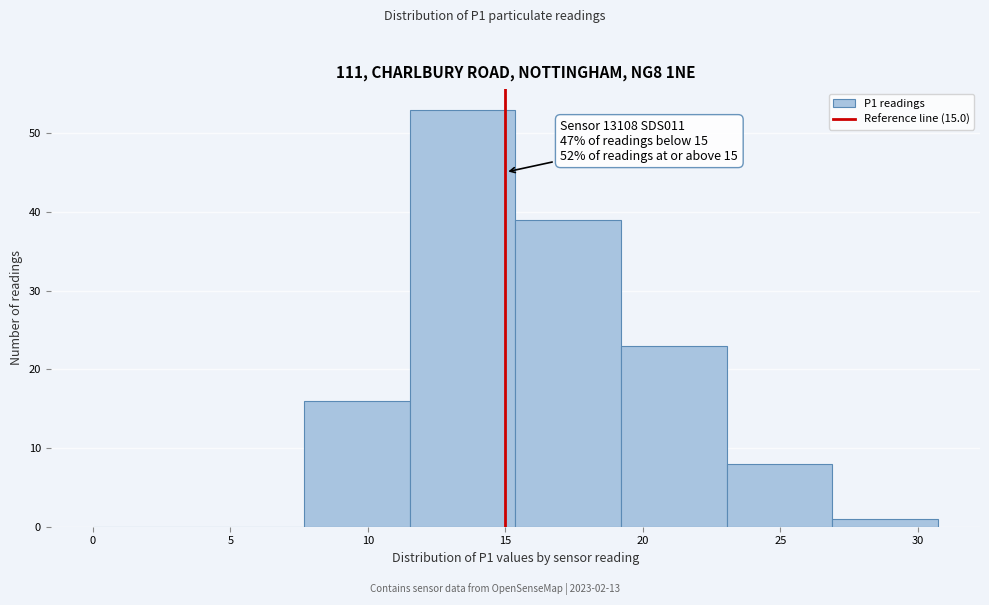

Over which range of the x-axis is the bar tallest?

11.5 to 15.5